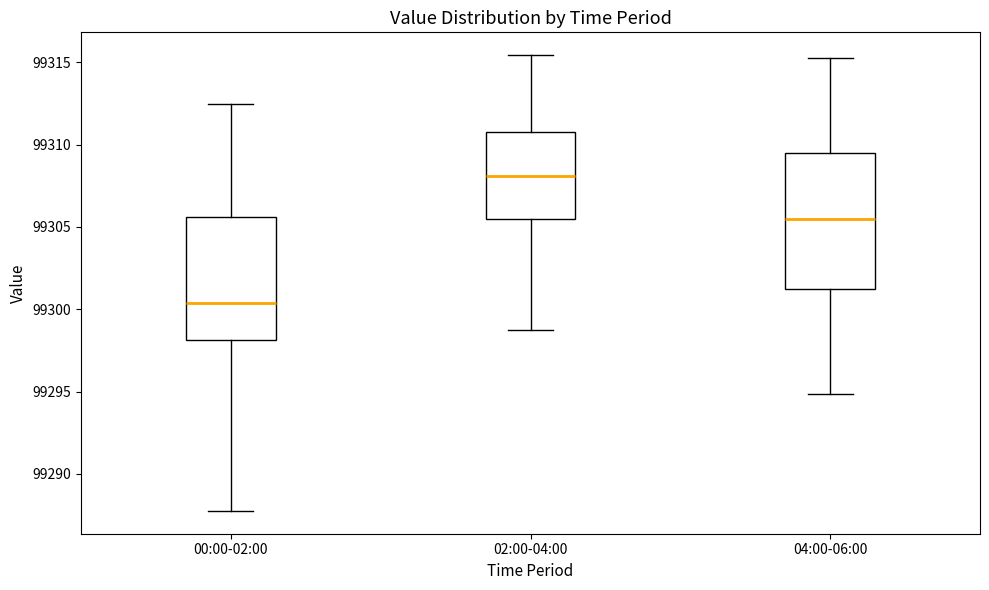

Reading left to right, read every box against the y-axis: the position of its median line, the range the box covers, and the ends of its whiskers. The values are not printed on the chart, so give them approximately, as read against the axis.

00:00-02:00: median 99300.5, box 99298.0 to 99305.5, whiskers 99288.0 to 99312.5
02:00-04:00: median 99308.0, box 99305.5 to 99311.0, whiskers 99299.0 to 99315.5
04:00-06:00: median 99305.5, box 99301.5 to 99309.5, whiskers 99295.0 to 99315.5